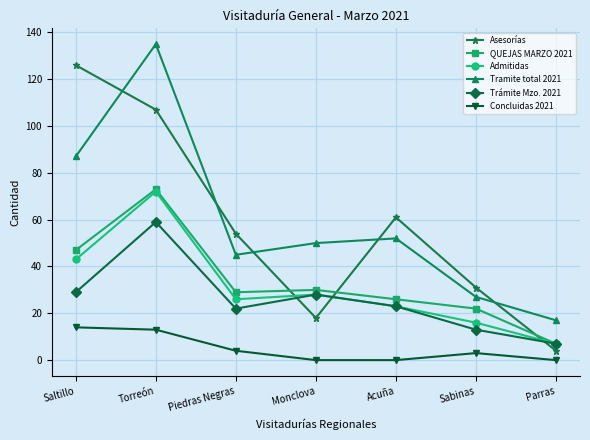

What value does the Admitidas series have at Piedras Negras, to the nearest 5?

25